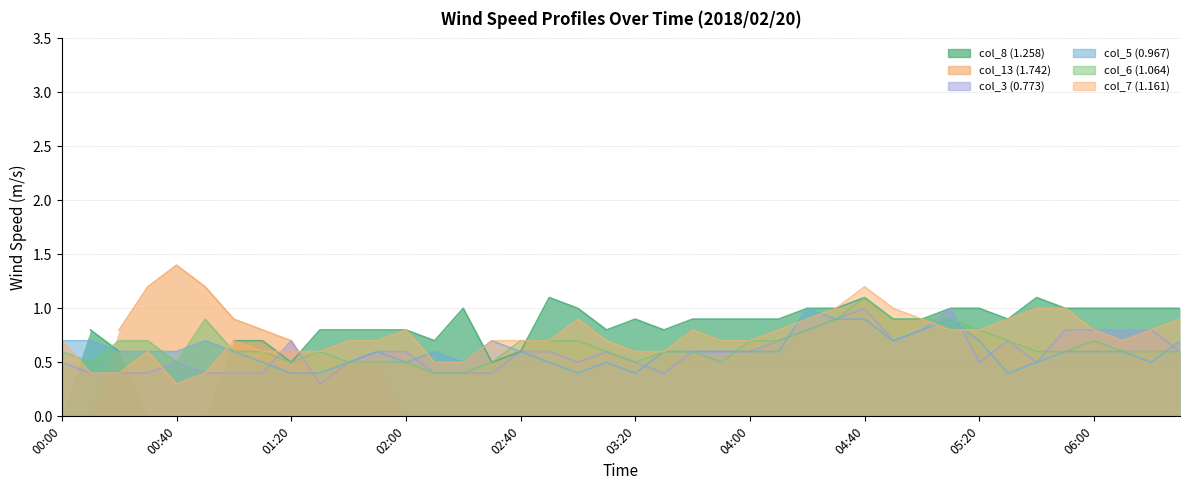

Is the value of col_6 (1.064) at 04:30 greater than the value of col_3 (0.773) at 03:30?

Yes